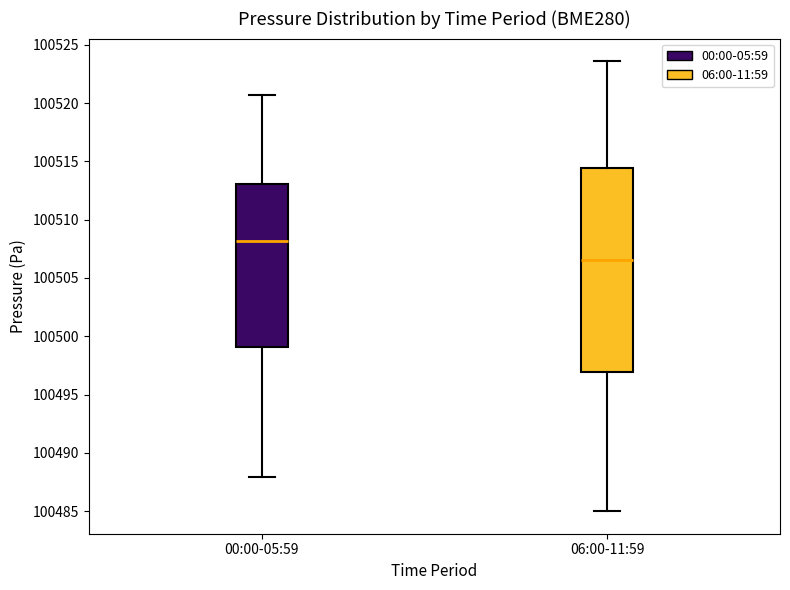

Where is the upper edge of the box for 06:00-11:59 on the y-axis? The values are not printed on the chart, so give them approximately, as read against the axis.

100514.5